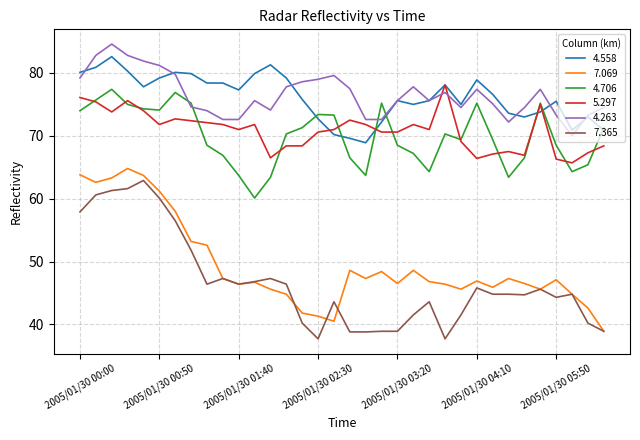

True or false: 4.706 and 7.069 cross at least once.

False